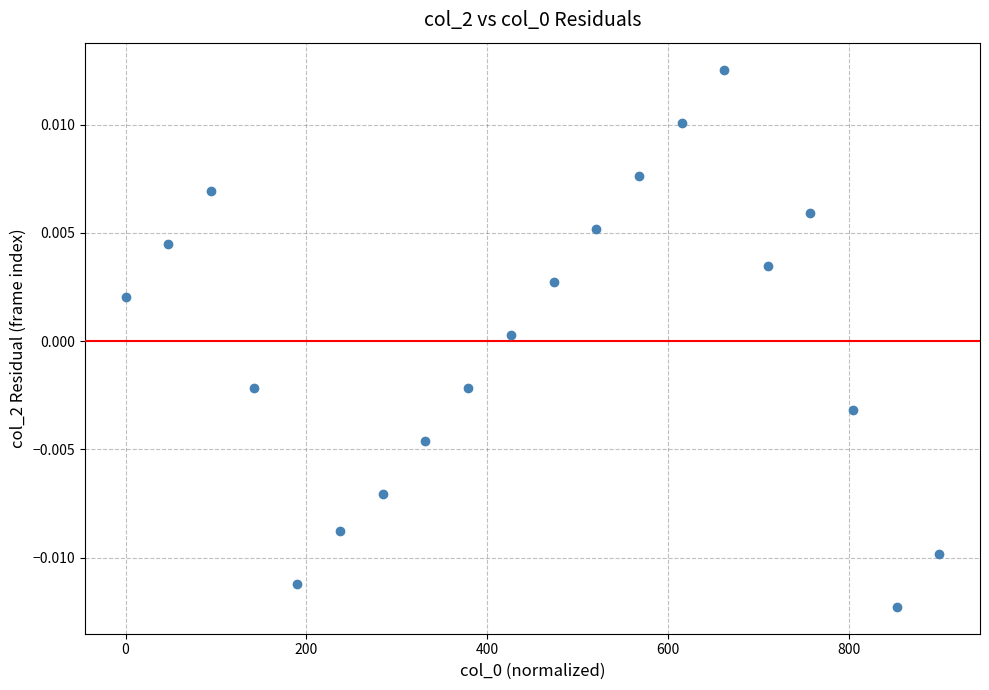

What is the range of X values (max minus min)?

900.0